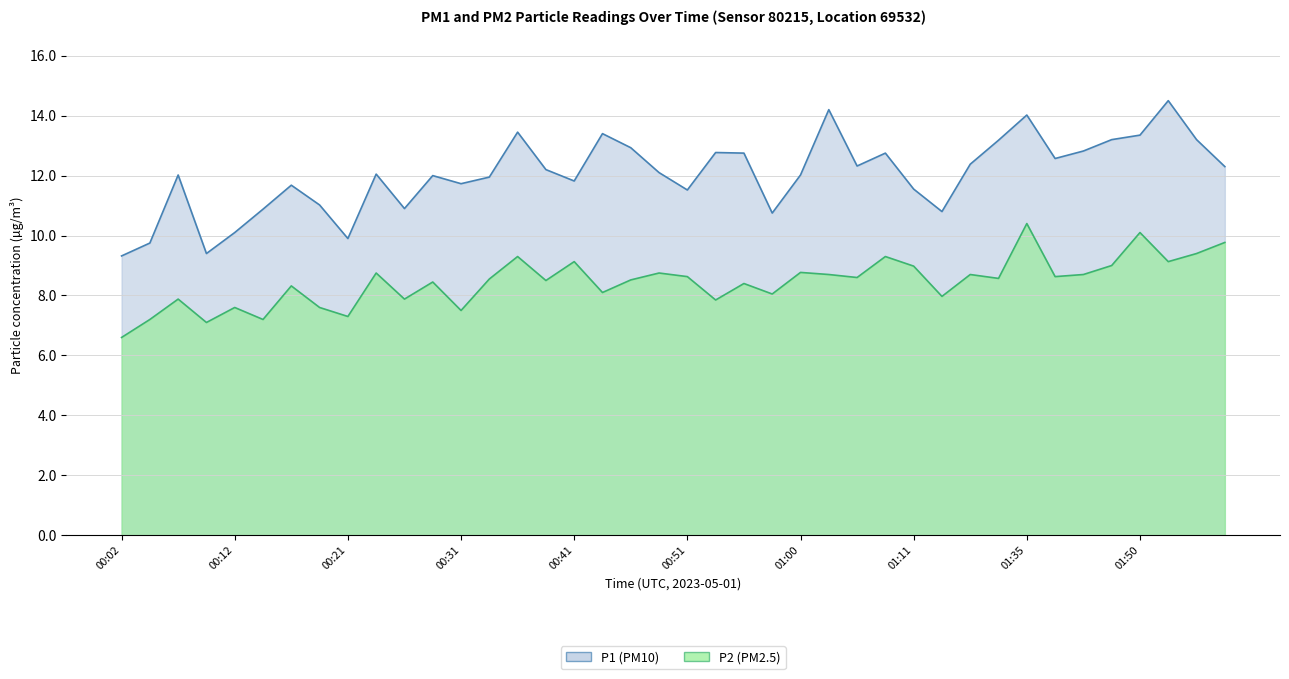

Which series has the largest total across all categories?

P1